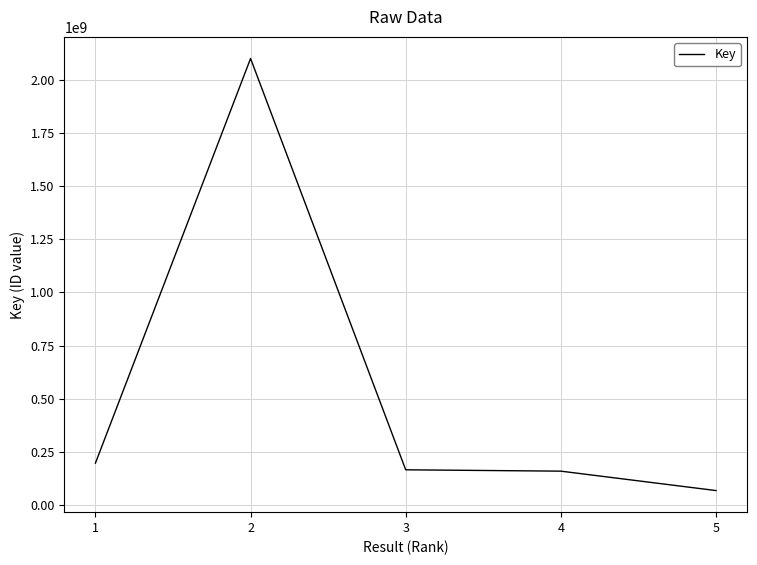

At which category does the chart reach its peak across all series?

2